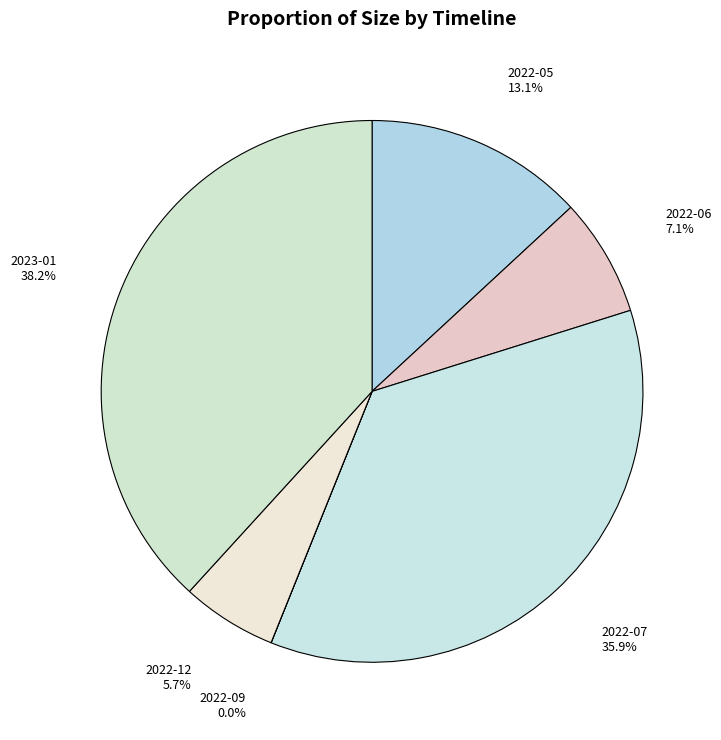

Is the sum of 2022-05 and 2022-12 greater than half?

No